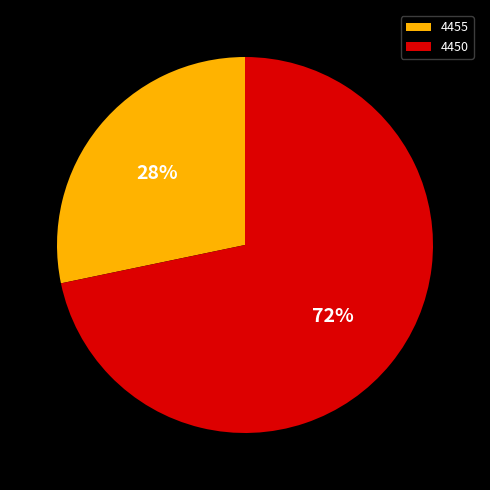

To the nearest percent, what is the combined percentage of 4450 and 4455?

100%